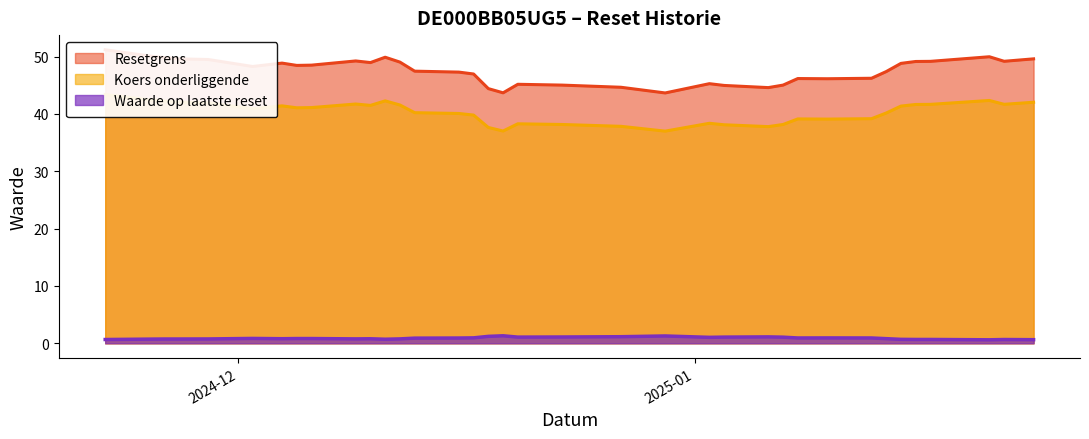

What is the spread (max minus min) of values at 2025-01-06?

43.5